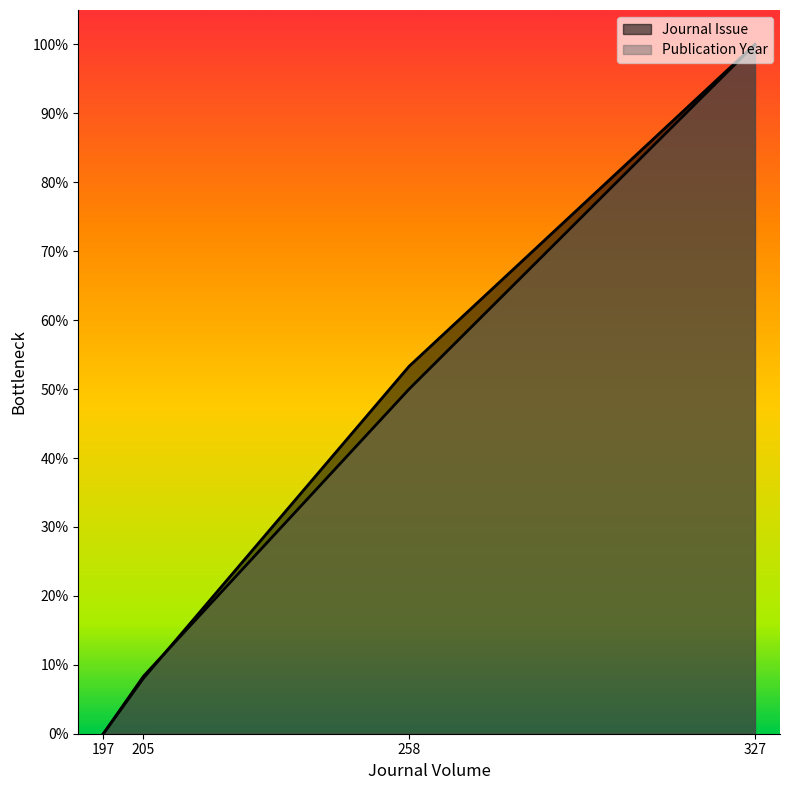

Reading left to right, list all the values displayed in this chart.

Journal Issue: 197=0.0	205=8.0	258=53.3	327=100.0
Publication Year: 197=0.0	205=8.3	258=50.0	327=100.0